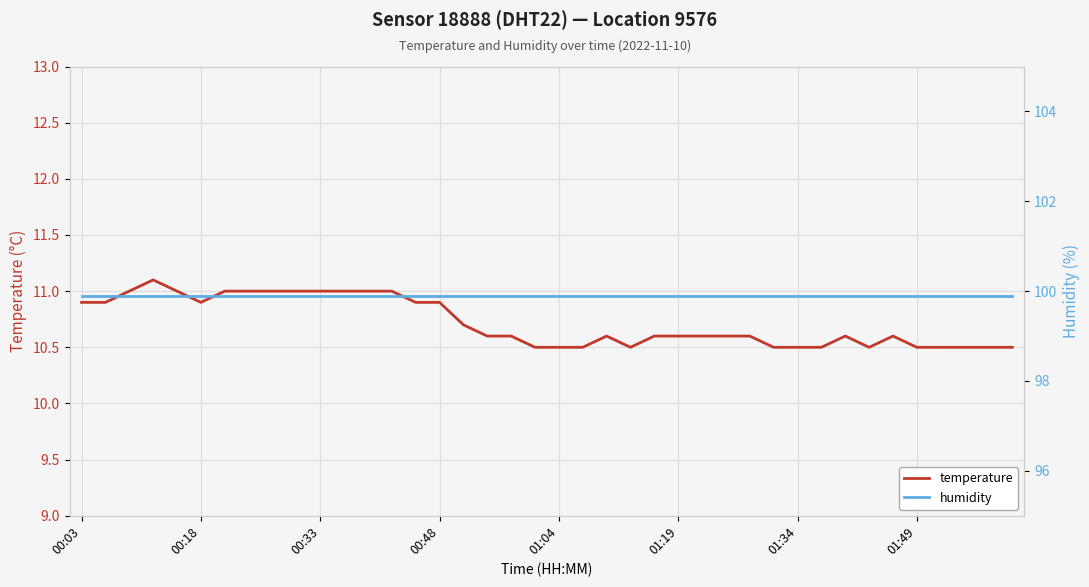

What is the sum of all humidity values?

3996.0